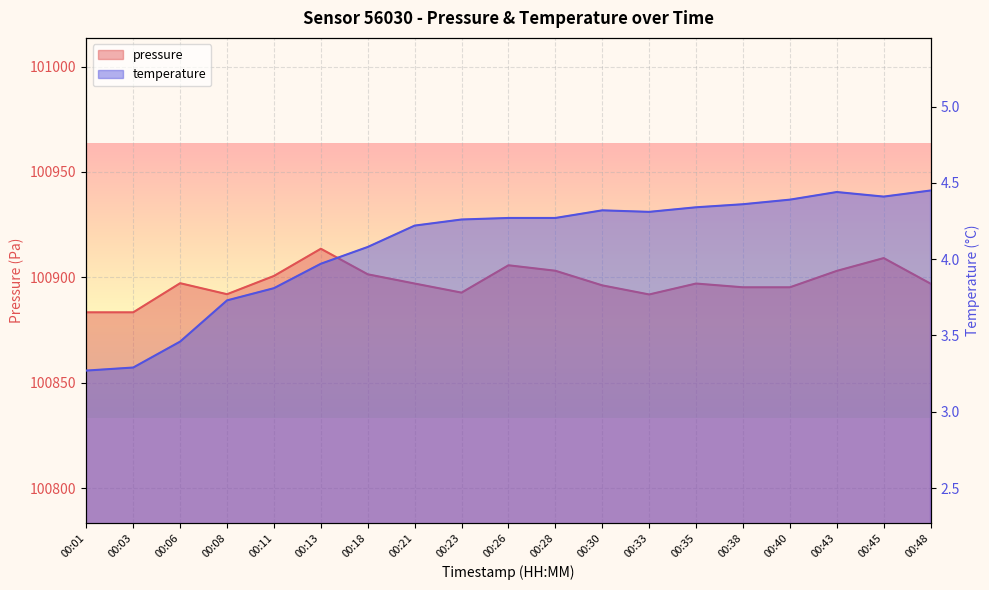

What is the sum of the temperature values at 00:11 and 00:06?

7.3